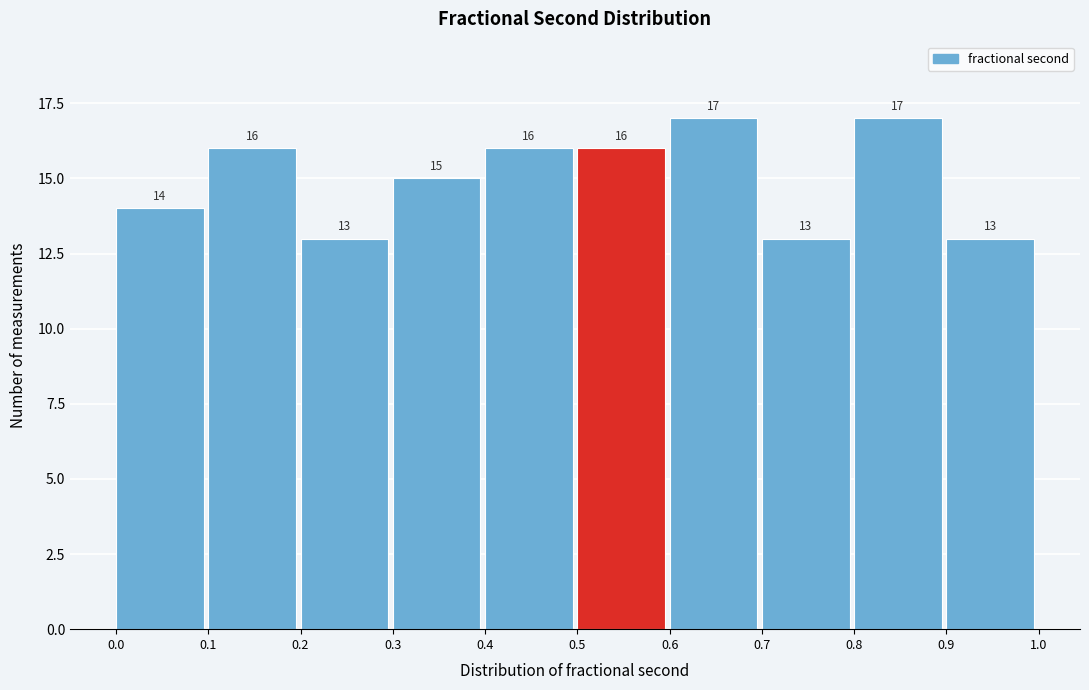

What is the height of the bar covering 0.8 to 0.9 on the x-axis?

17